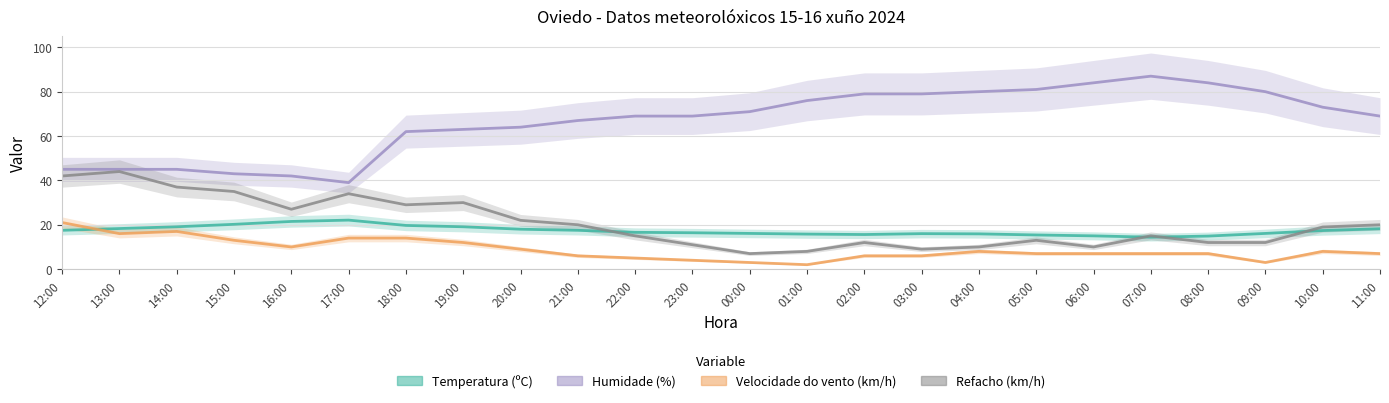

The Humidade (%) series shows 60.7 at 16:00. True or false?

False